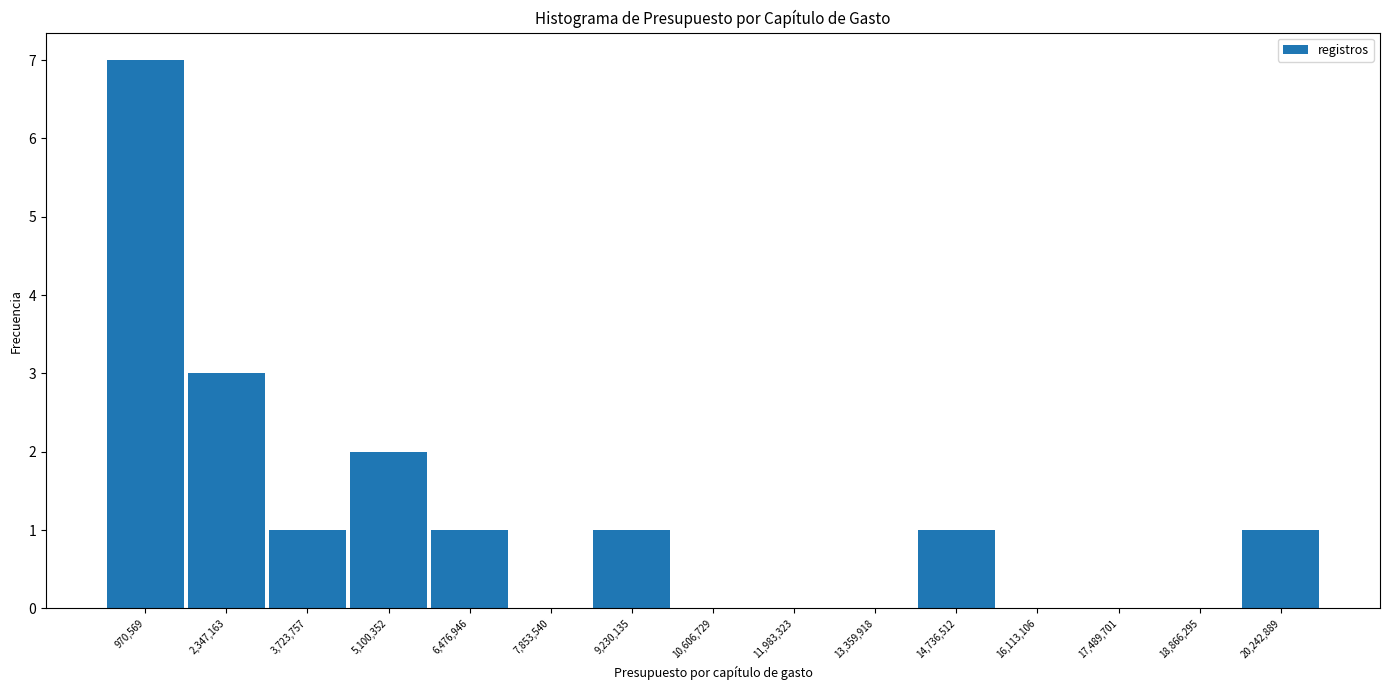

Reading left to right, list every bar in this chart as the range it spans on the x-axis followed by its height. Neither the bar edges nor the heights are printed on the chart, so give them approximately, as read against the axes.

200000 to 1600000: 7
1600000 to 3000000: 3
3000000 to 4400000: 1
4400000 to 5800000: 2
5800000 to 7200000: 1
7200000 to 8600000: 0
8600000 to 10000000: 1
10000000 to 11200000: 0
11200000 to 12600000: 0
12600000 to 14000000: 0
14000000 to 15400000: 1
15400000 to 16800000: 0
16800000 to 18200000: 0
18200000 to 19600000: 0
19600000 to 21000000: 1